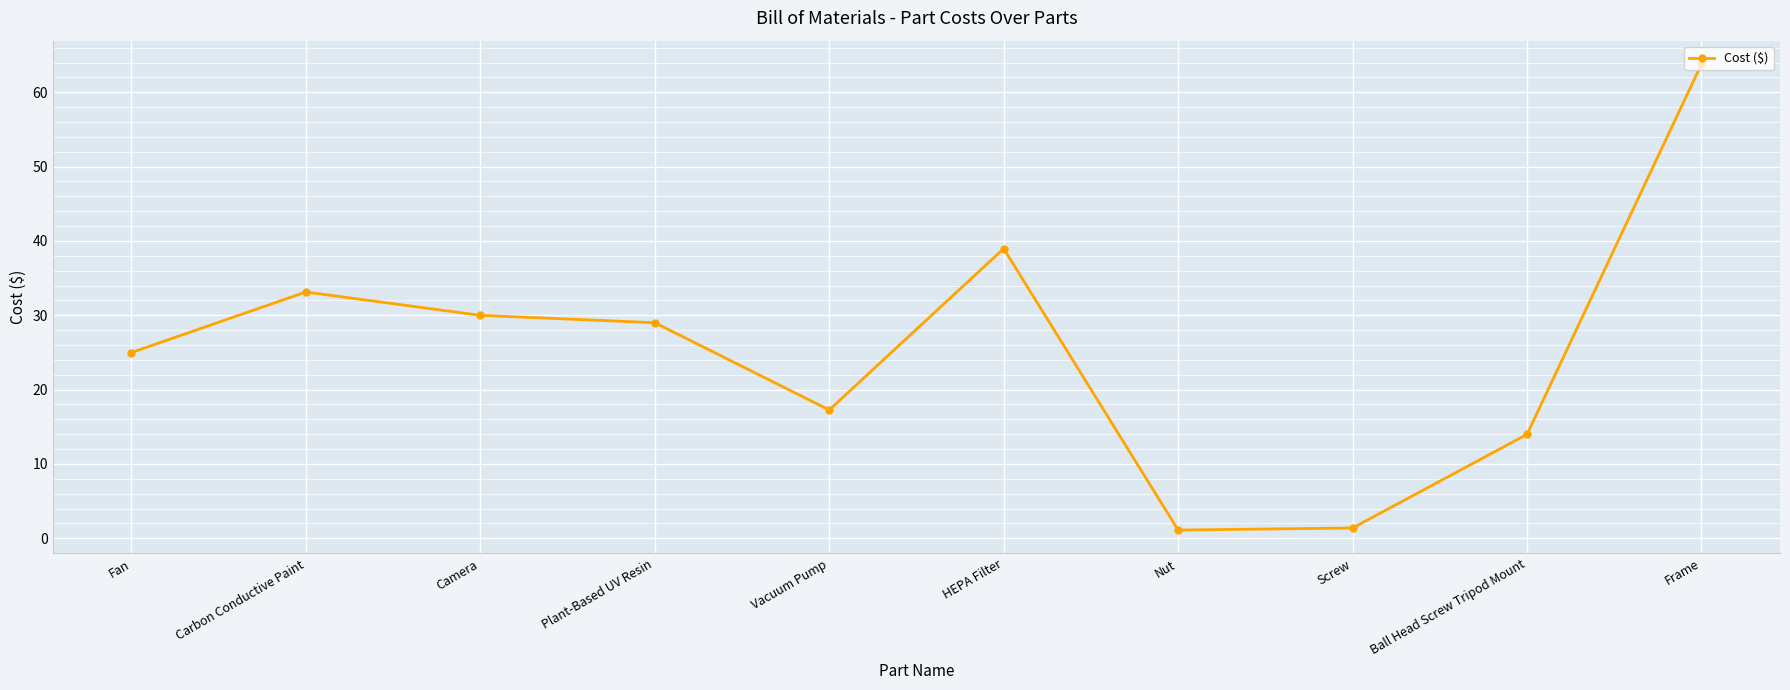

Between Fan and Carbon Conductive Paint, which is larger?

Carbon Conductive Paint